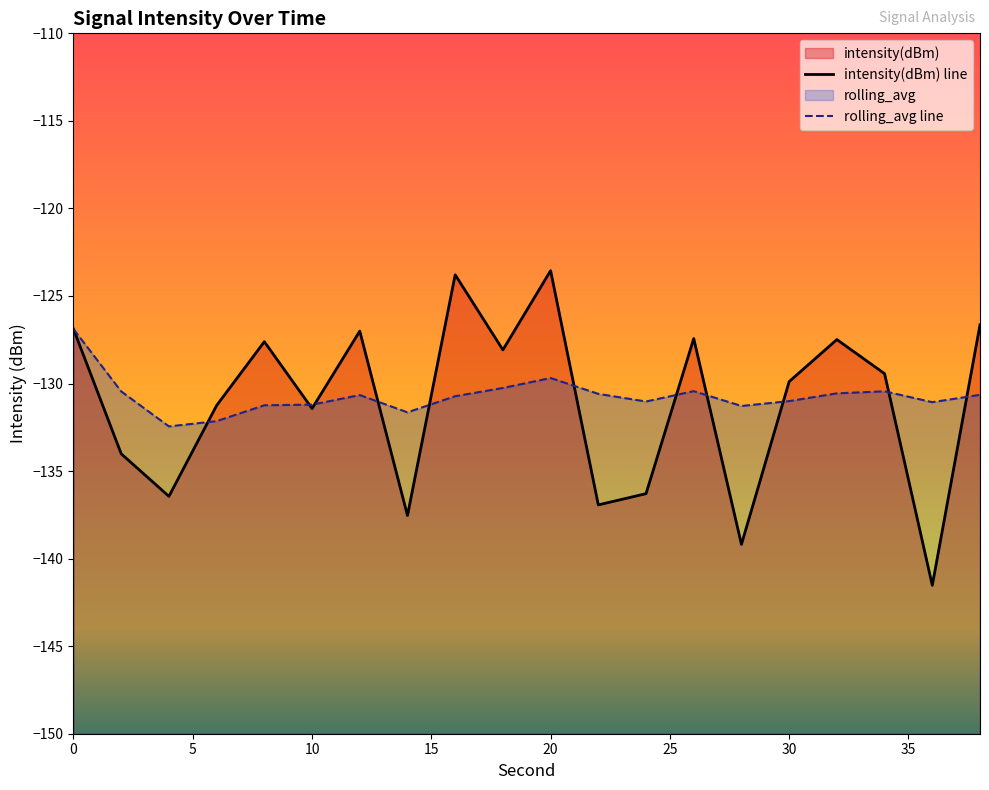

Does the chart have visible grid lines?

No